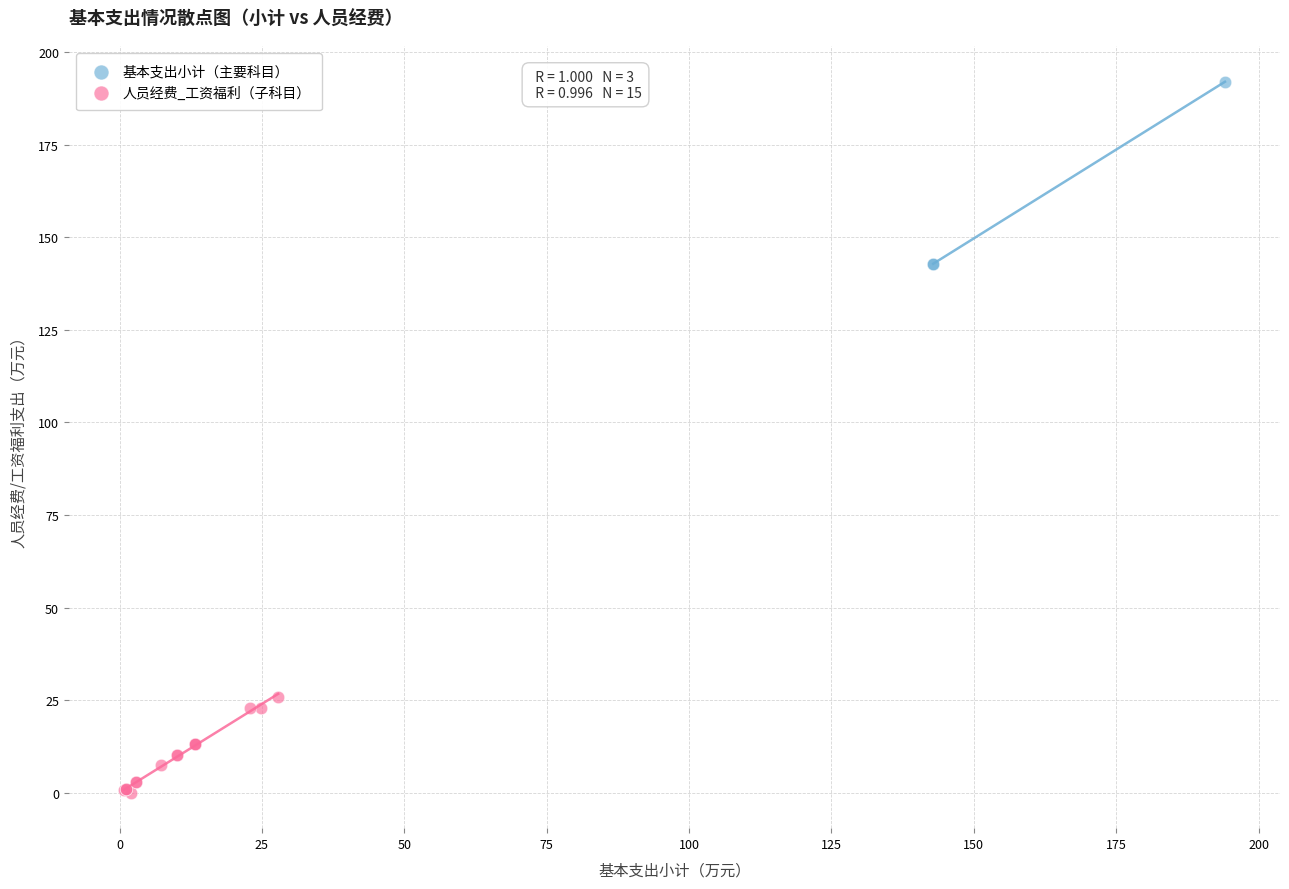

What are all the series names shown in the legend?

基本支出小计（主要科目）, 人员经费_工资福利（子科目）